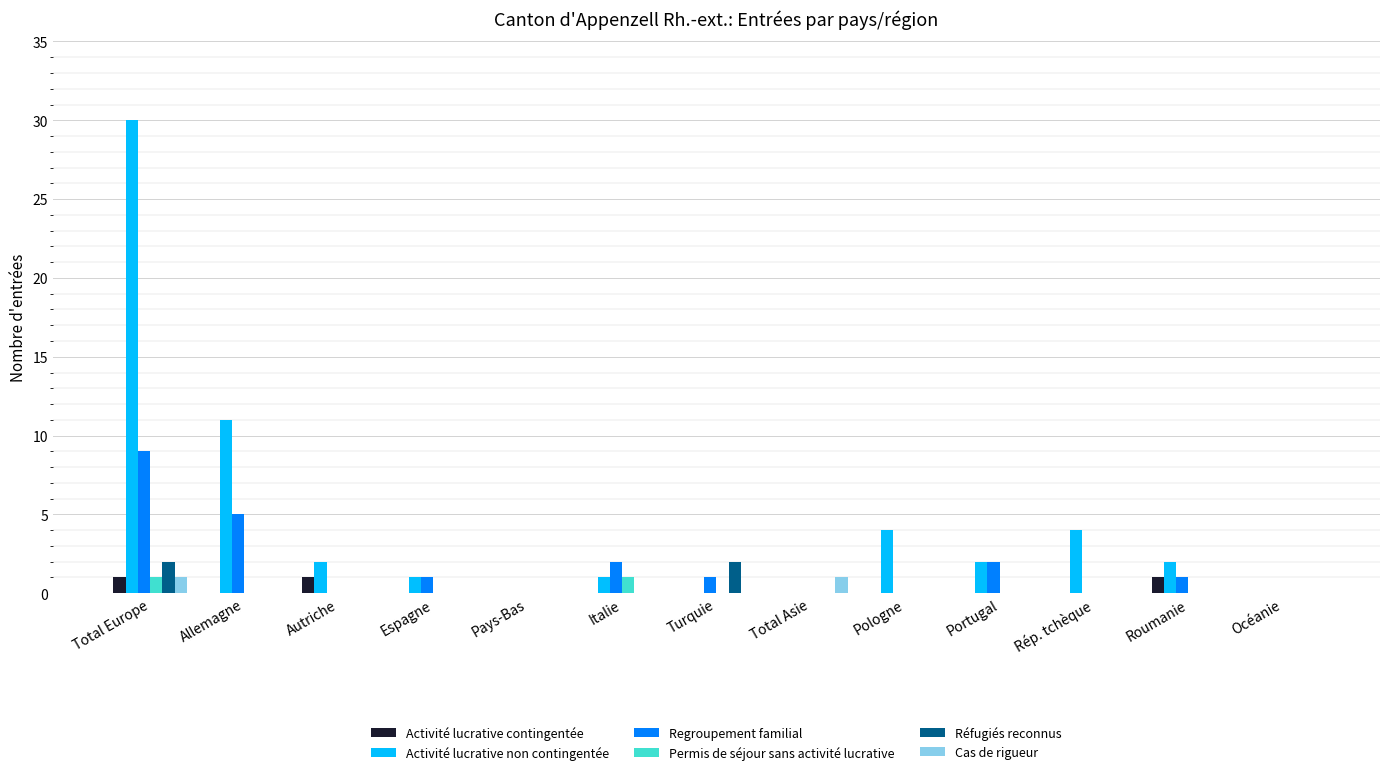

At which category is the sum across all series the highest?

Total Europe